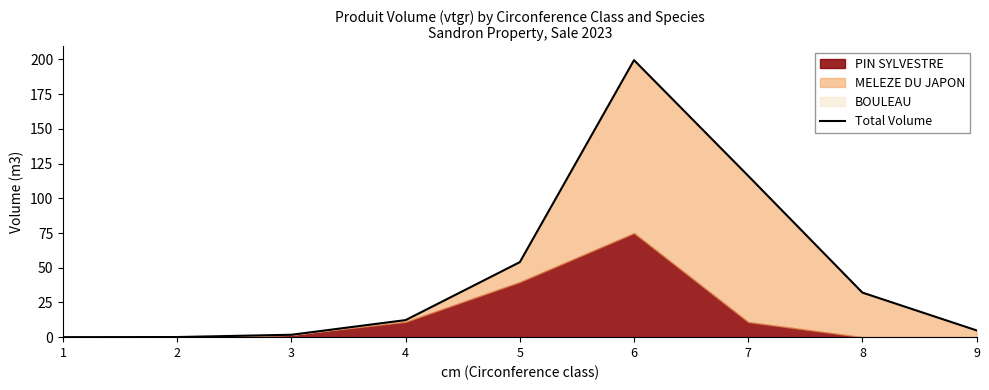

The value at 9 is 4.9. True or false?

True